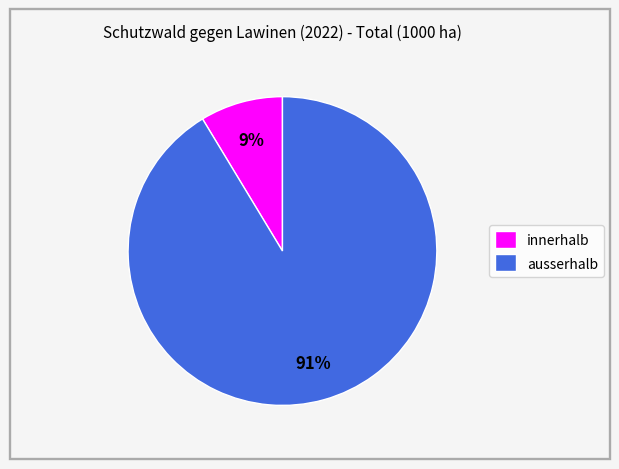

Is it true that innerhalb is 9% of the pie?

True